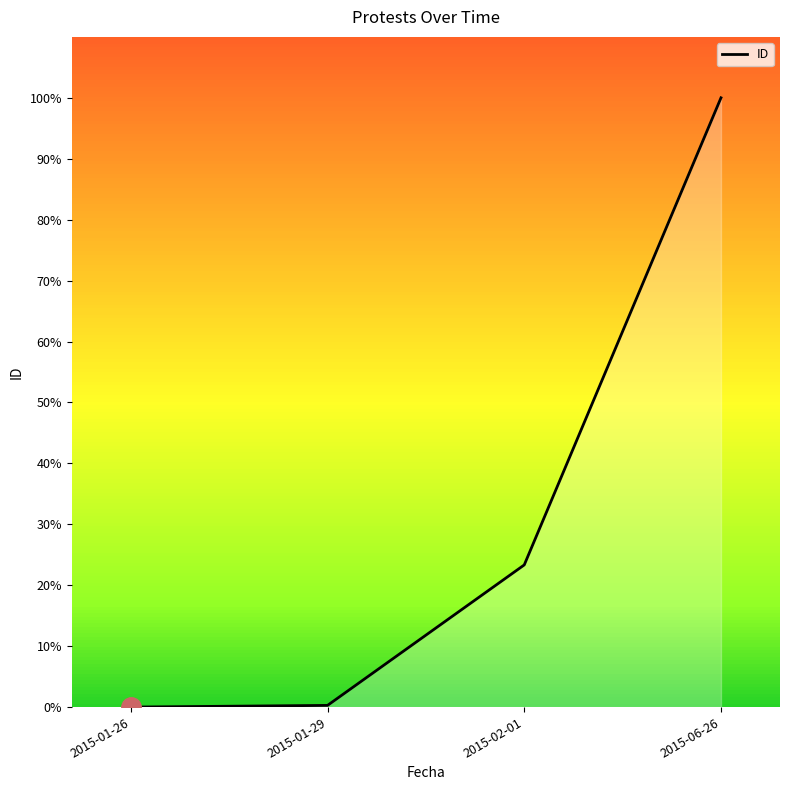

Is it true that the value at 2015-06-26 is 100.0?

True